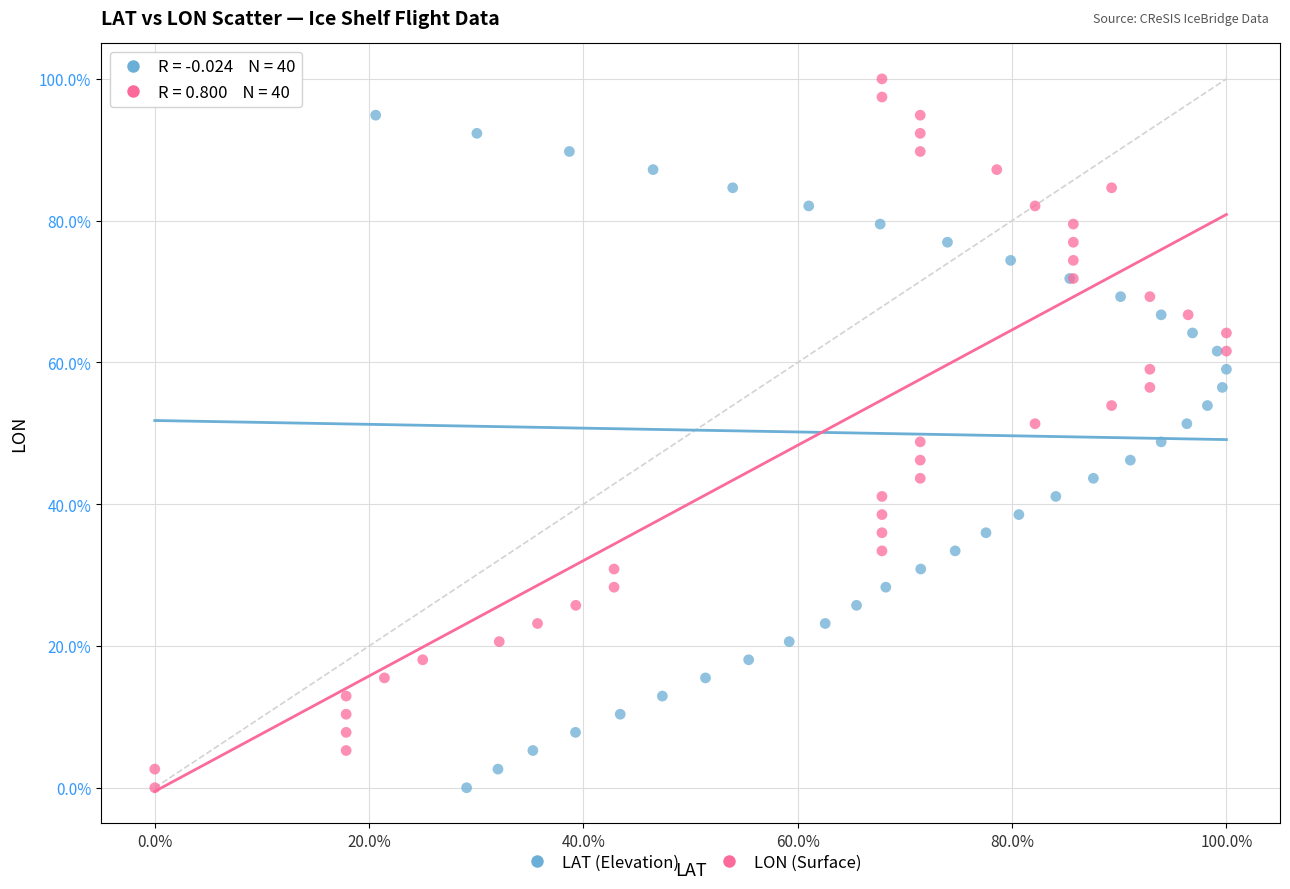

What are all the series names shown in the legend?

LAT (Elevation), LON (Surface)